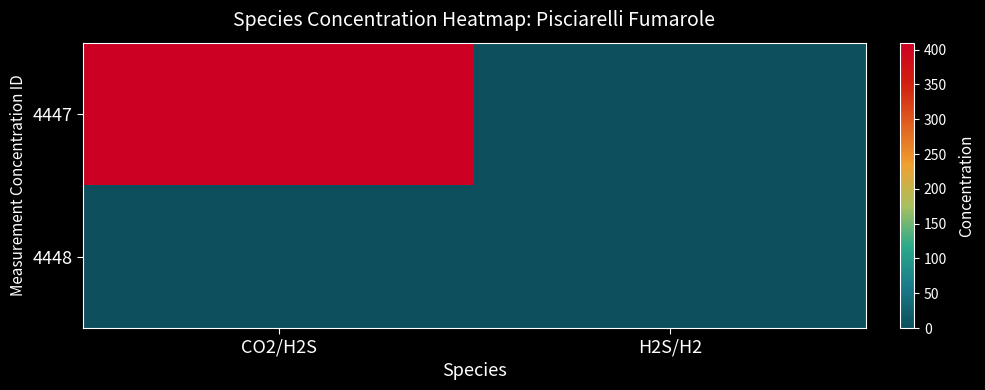

Reading right to left, extract all data points from this chart.

4447: H2S/H2=0.0	CO2/H2S=410.0
4448: H2S/H2=1.6	CO2/H2S=0.0